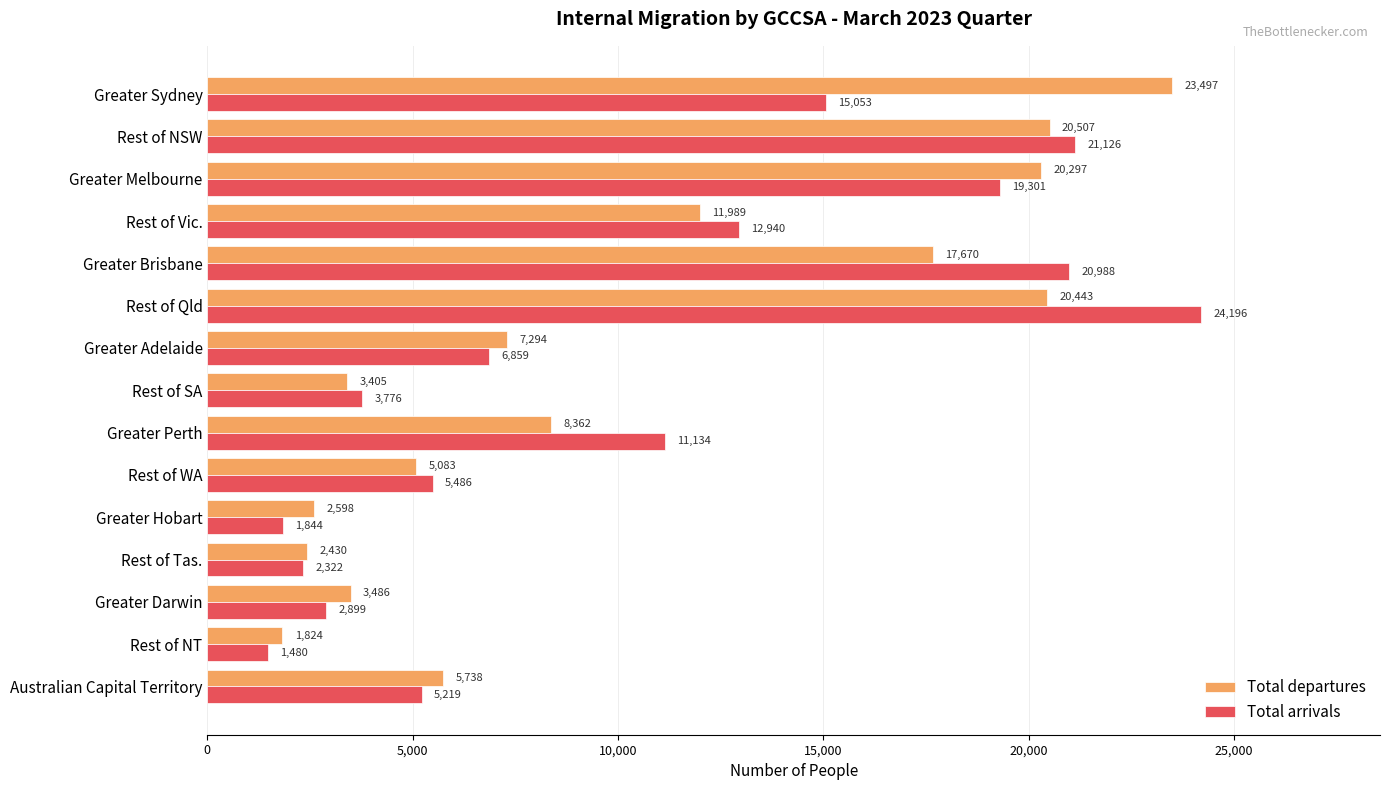

What value does the Total departures series have at Rest of NT, to the nearest 10?

1820